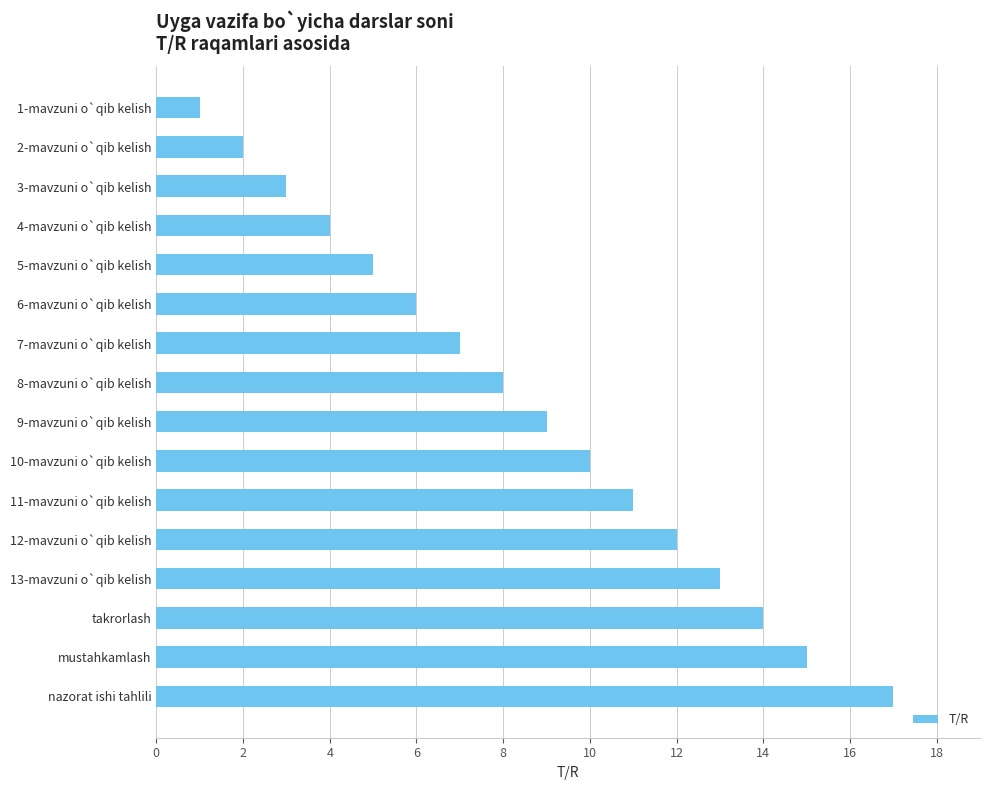

True or false: the data shows 3 at 3-mavzuni o`qib kelish.

True